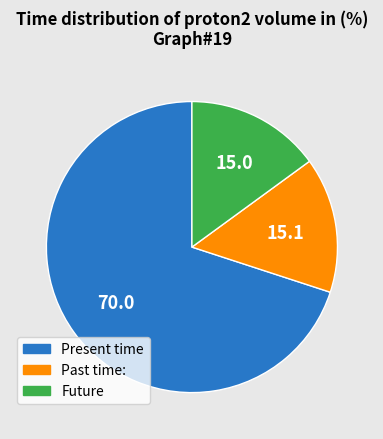

Does any single category account for the majority?

Yes